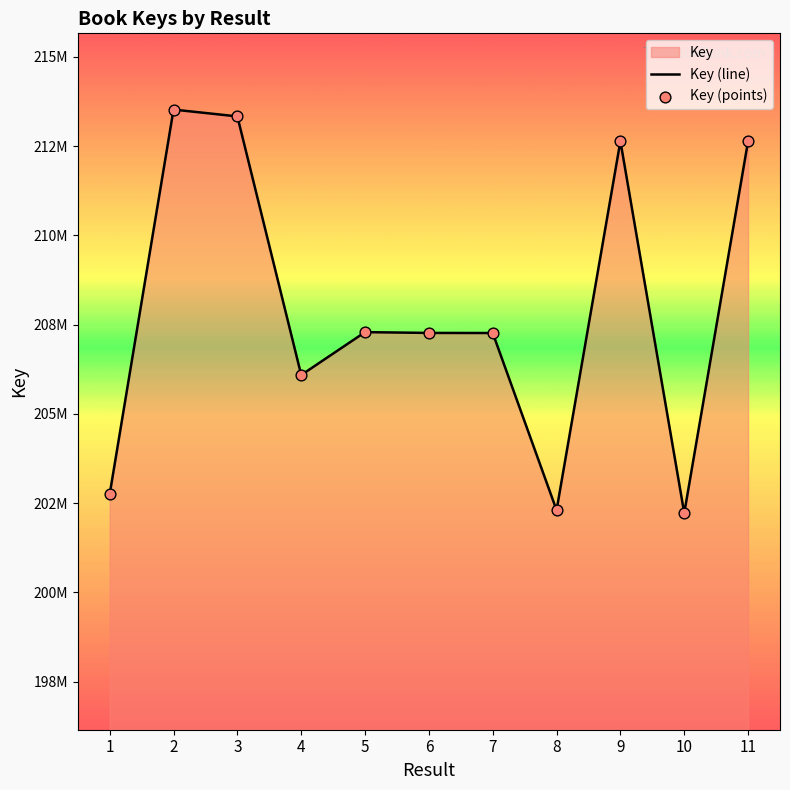

At which category is the sum across all series the highest?

2